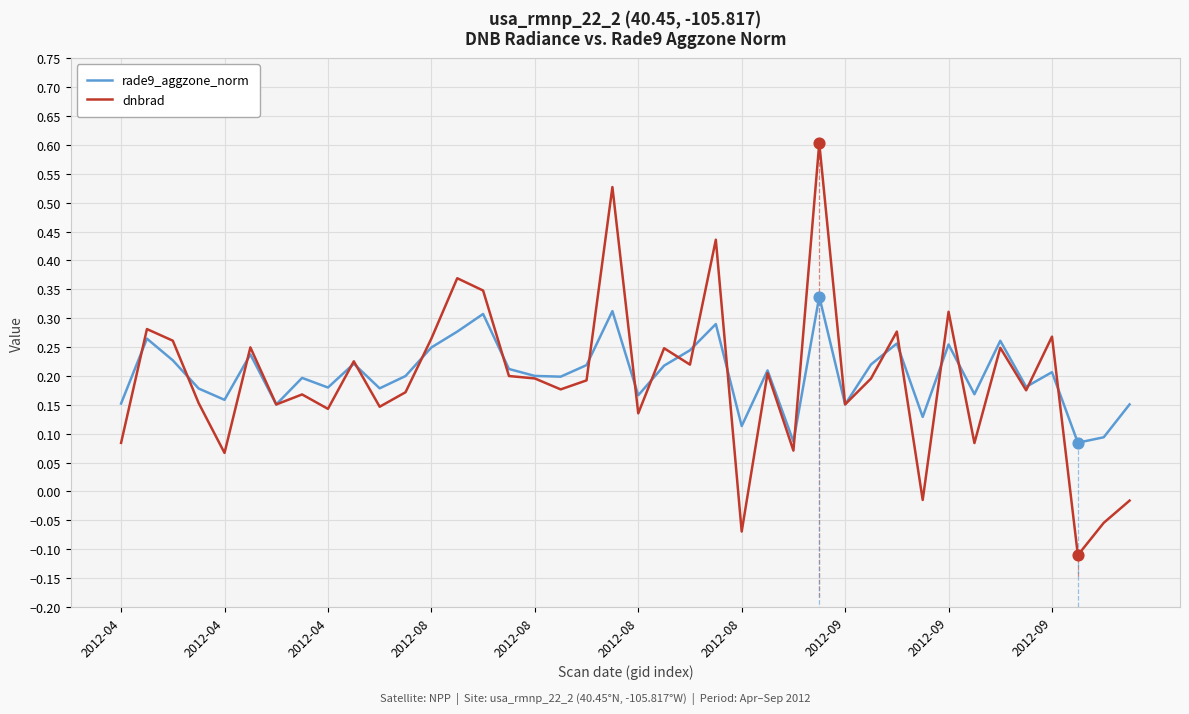

Which series reaches the minimum Y coordinate?

dnbrad